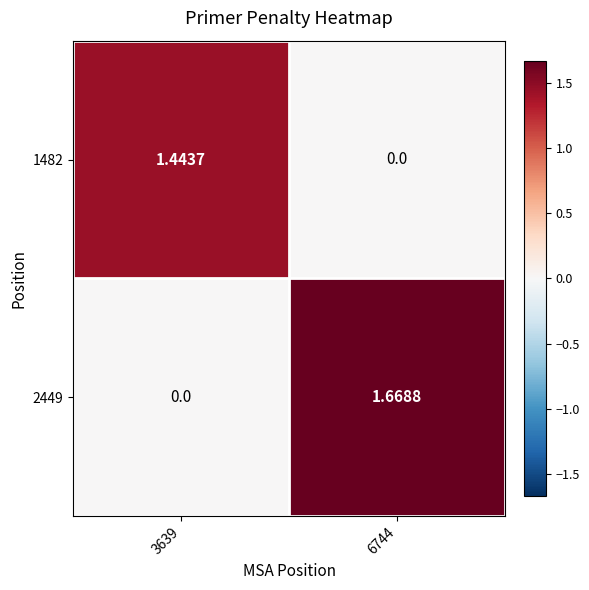

What is the difference between the highest and lowest values at 3639?

1.4